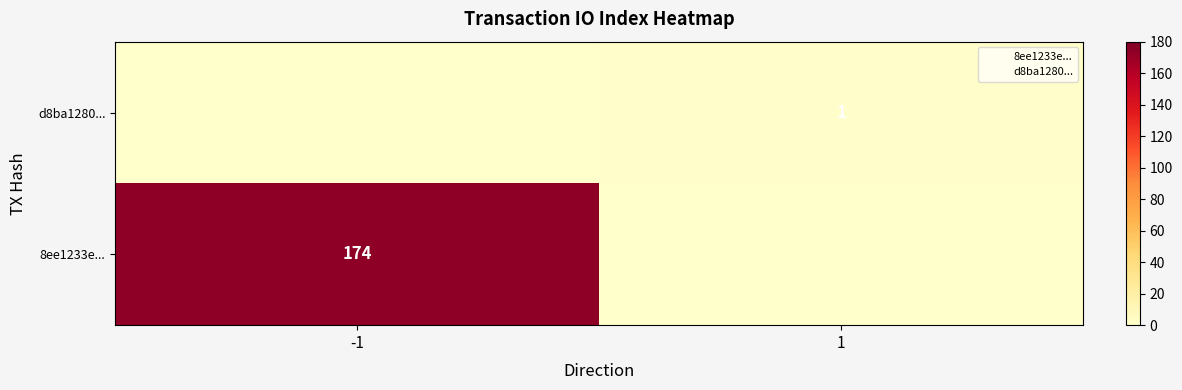

What is the sum of the d8ba1280... values at 1 and -1?

1